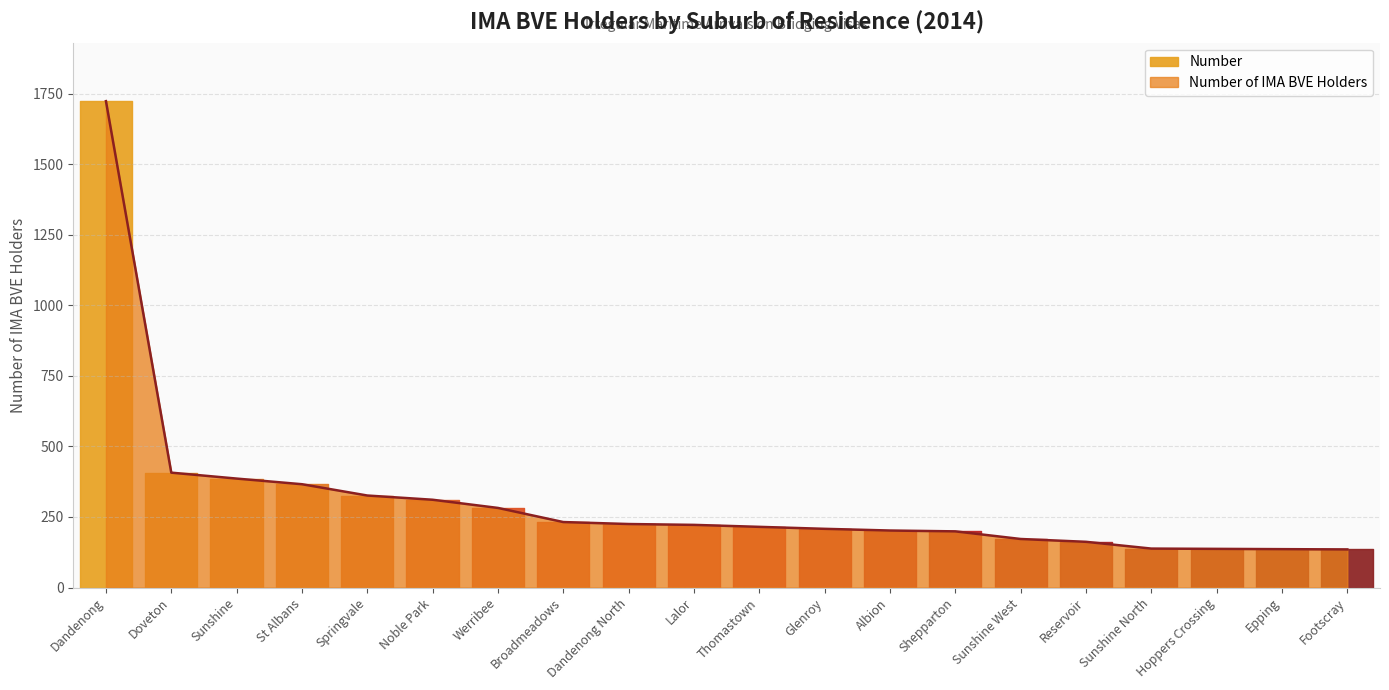

Is this an area chart (filled region under the line)?

No